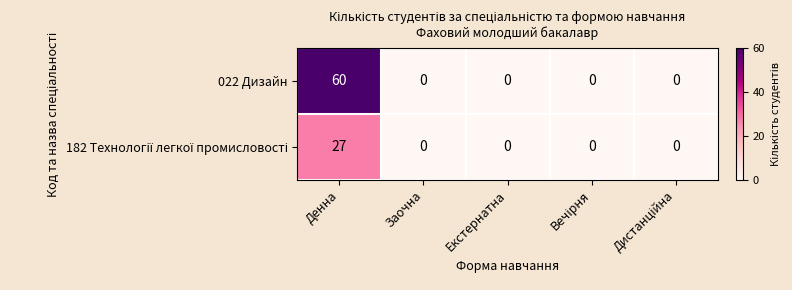

What is the difference between the maximum and minimum values in the 022 Дизайн series?

60